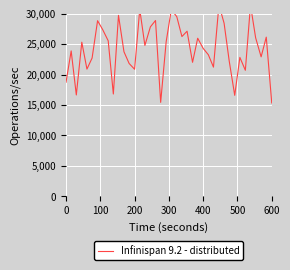

What is the value of the 39th point from the left?

26137.5